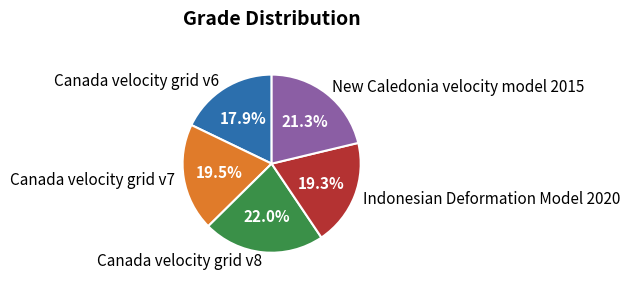

Is it true that Canada velocity grid v6 is 18% of the pie?

True